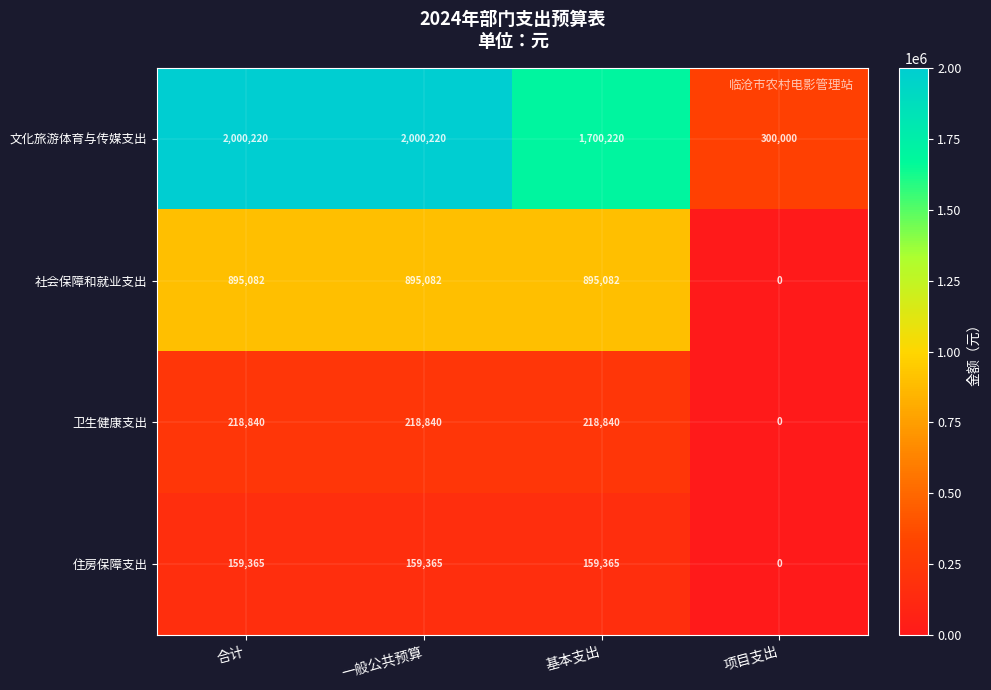

At which label is 住房保障支出 closest to 79682?

项目支出